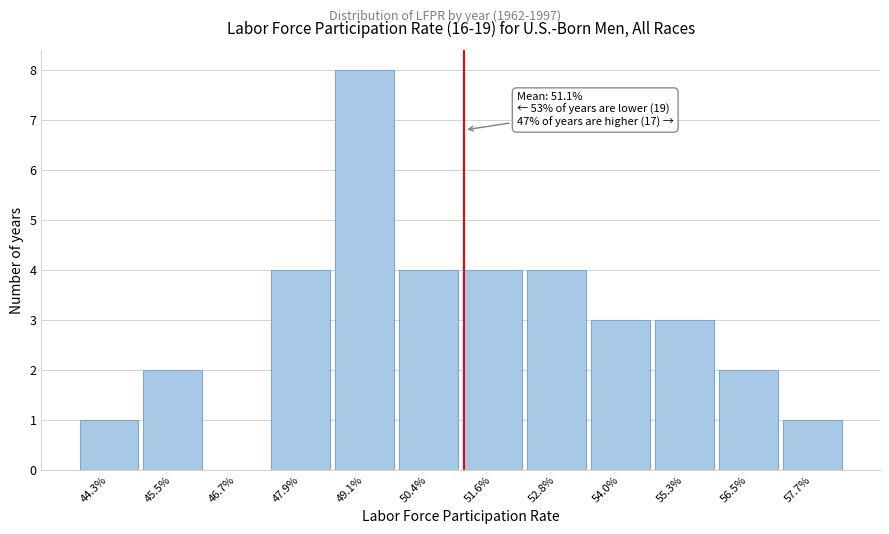

Which range on the x-axis has the tallest bar?

48.6 to 49.8